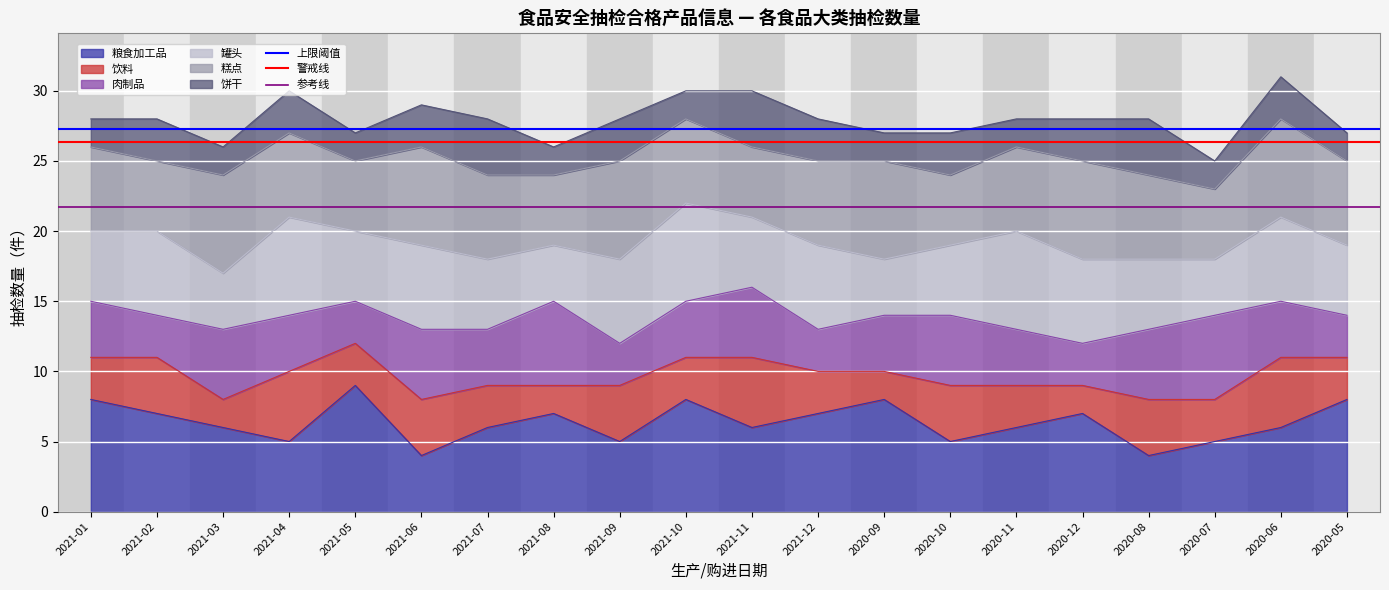

What is the minimum value for 粮食加工品?

4